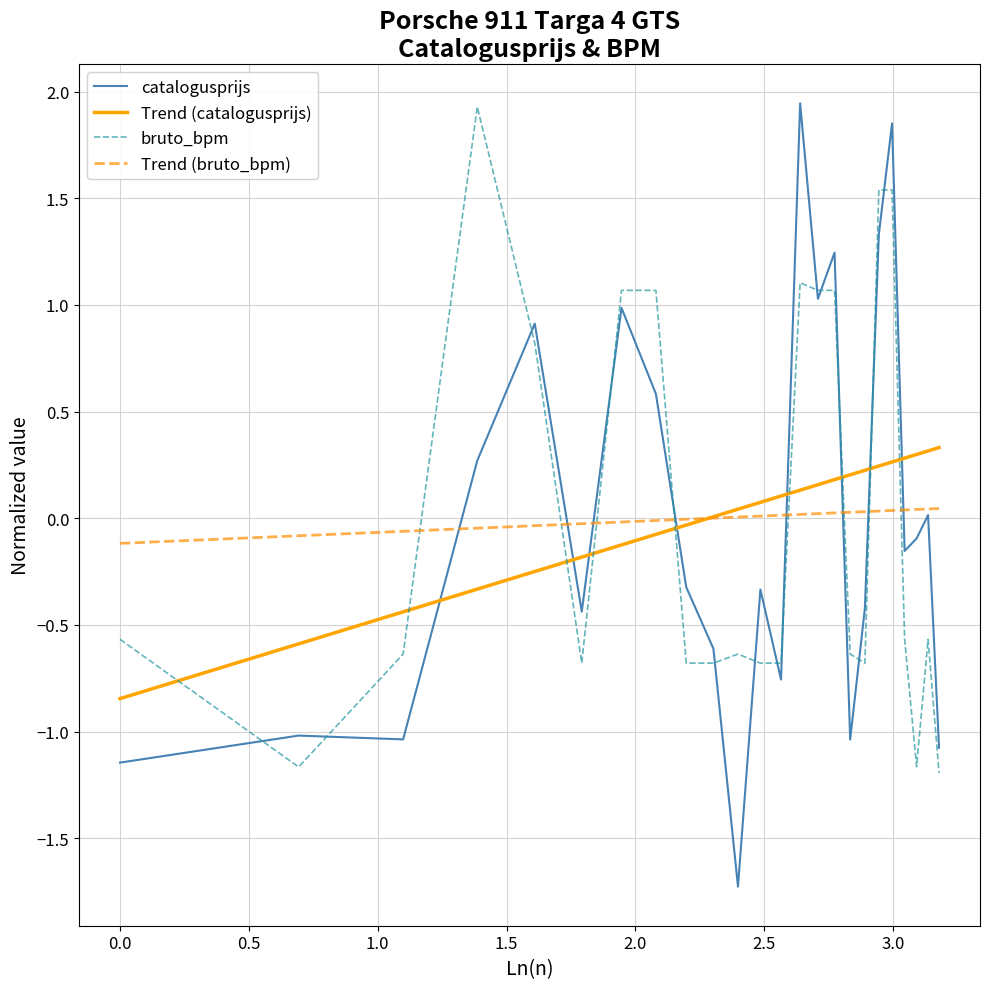

True or false: bruto_bpm and Trend (bruto_bpm) cross at least once.

True